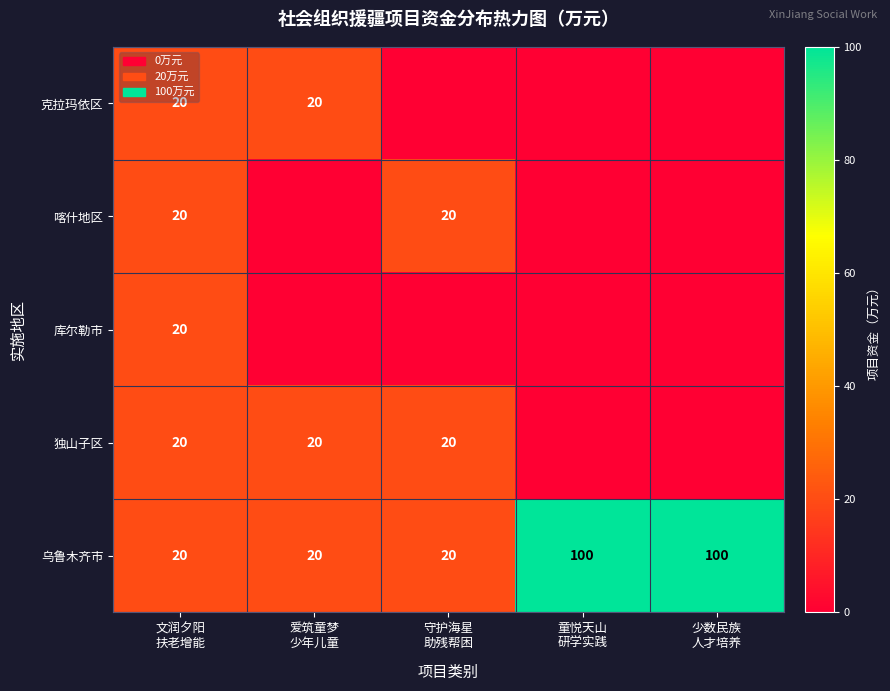

What is the average value of the 乌鲁木齐市 series?

52